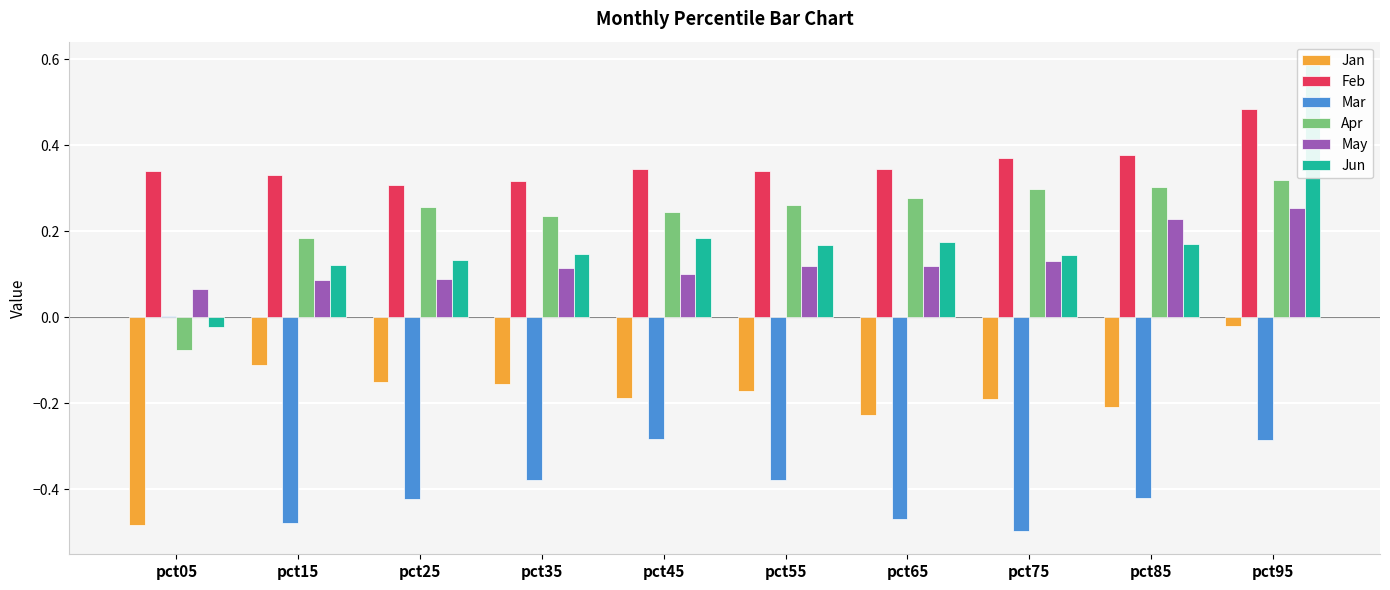

The value of Apr at pct15 is 0.2. True or false?

True